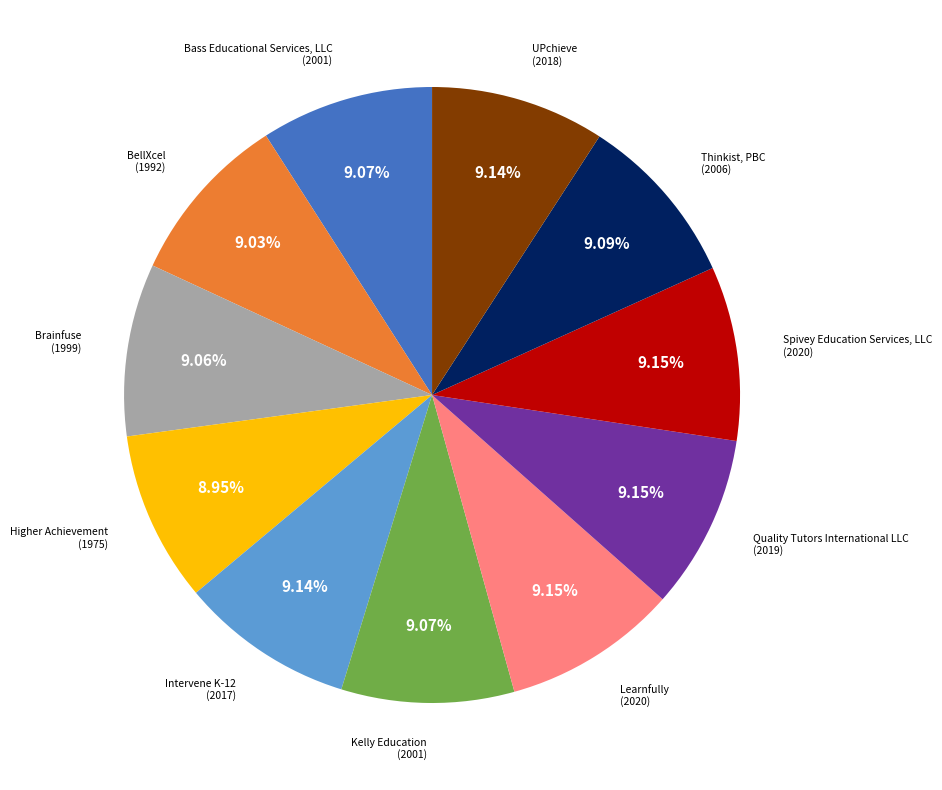

Does Bass Educational Services, LLC account for over 50% of the chart?

No